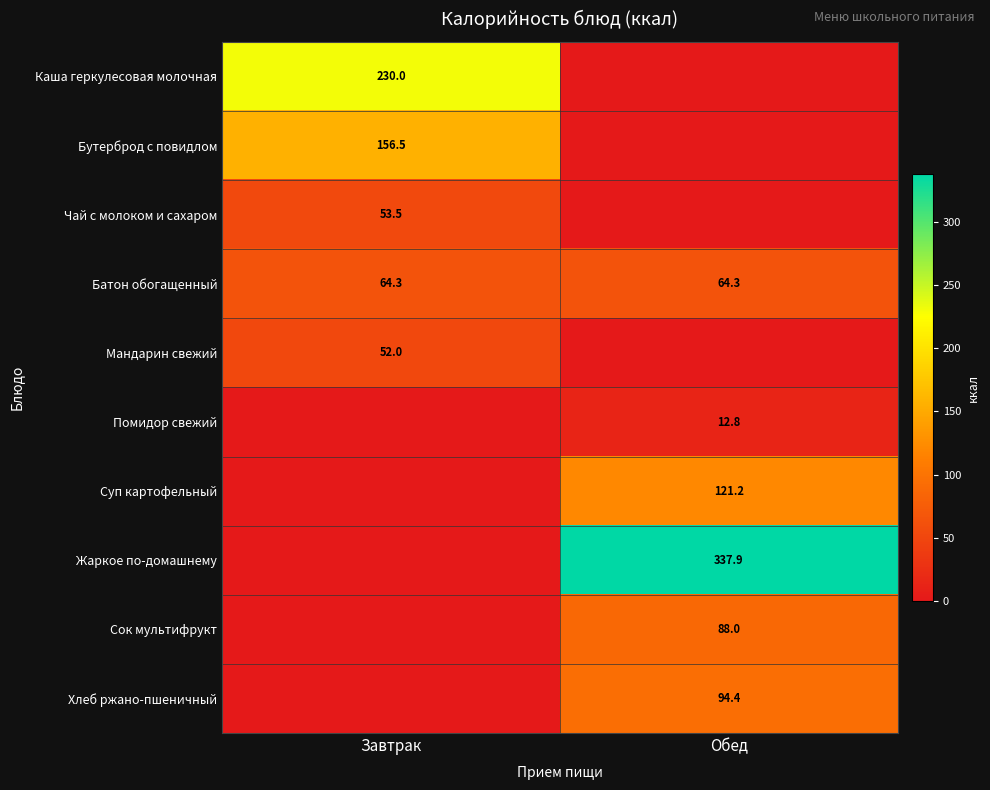

What is the lowest value of the Батон обогащенный series?

64.3